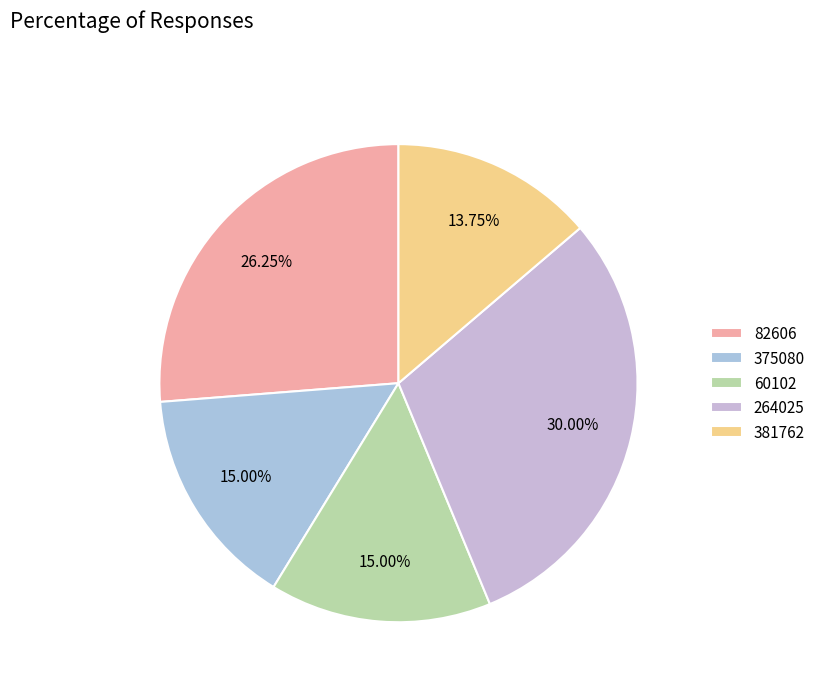

Count the number of slices in the pie.

5